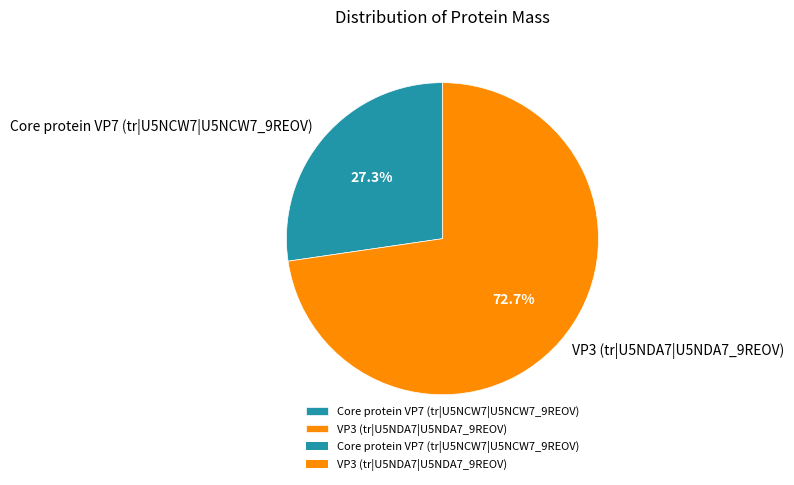

Count the number of slices in the pie.

2